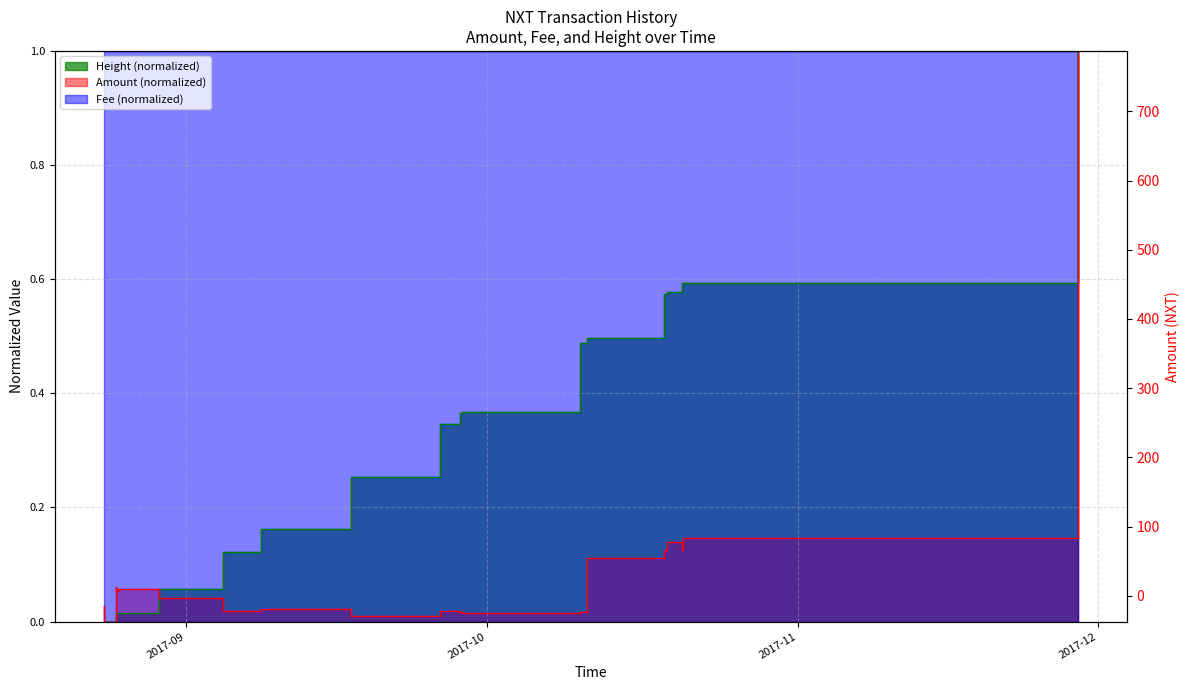

What is the sum of all values?

1504.2